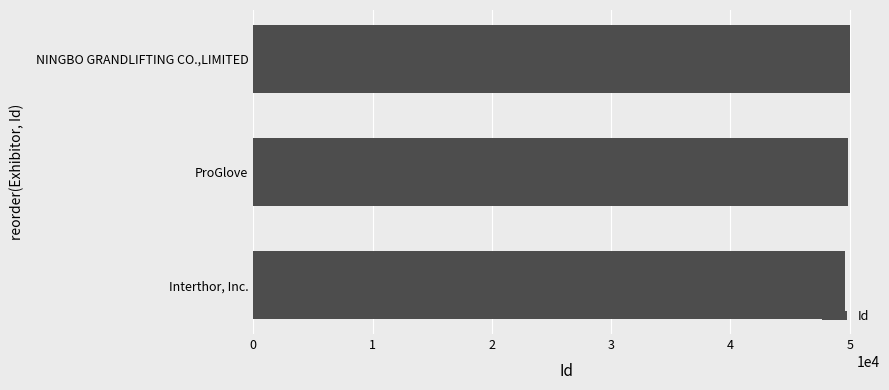

What is the smallest value displayed?

49579